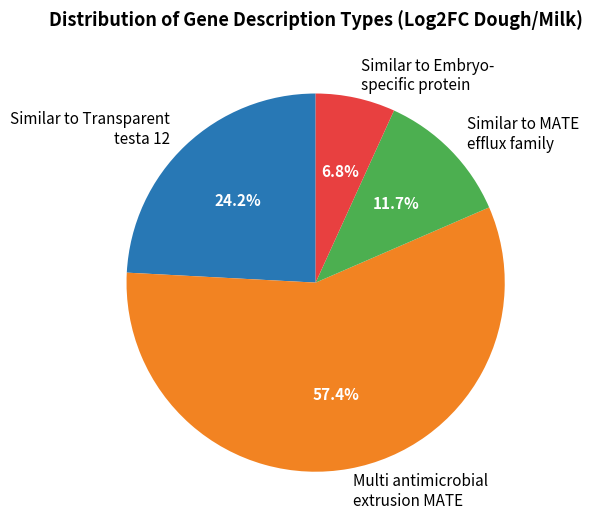

Combined, what portion of the pie is Similar to Transparent testa 12 and Similar to Embryo- specific protein?

31.0%